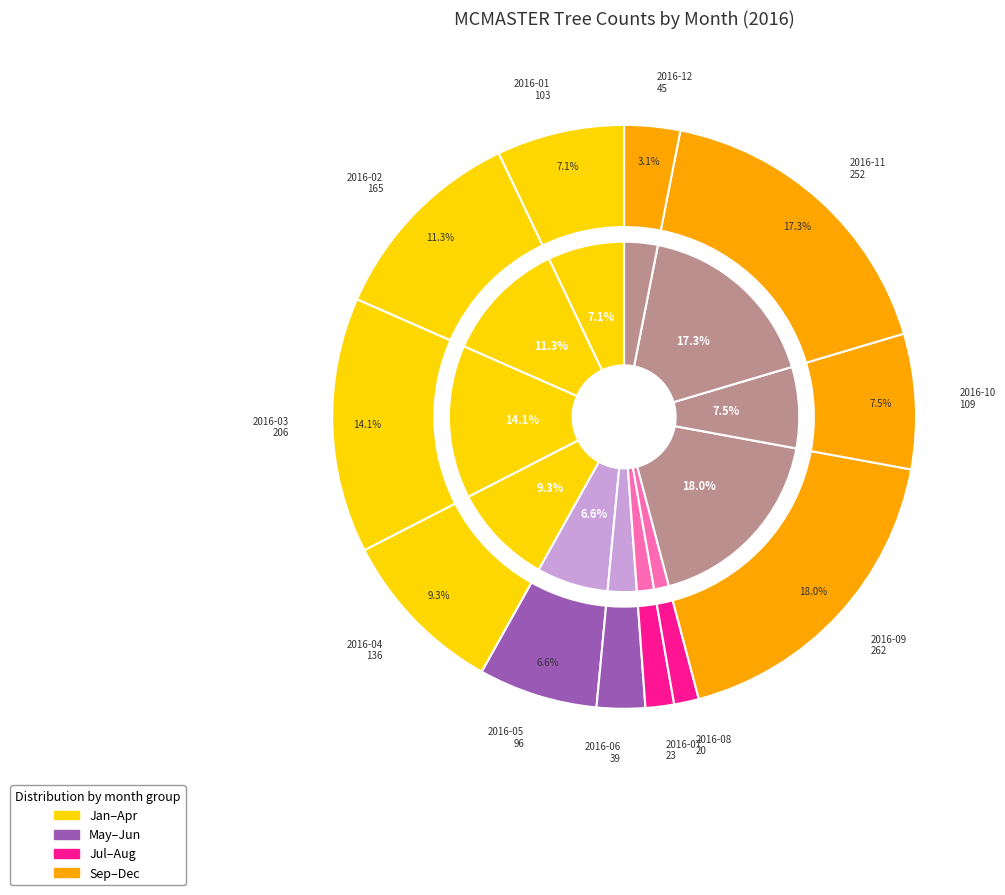

Which category has the biggest portion of the pie?

2016-09